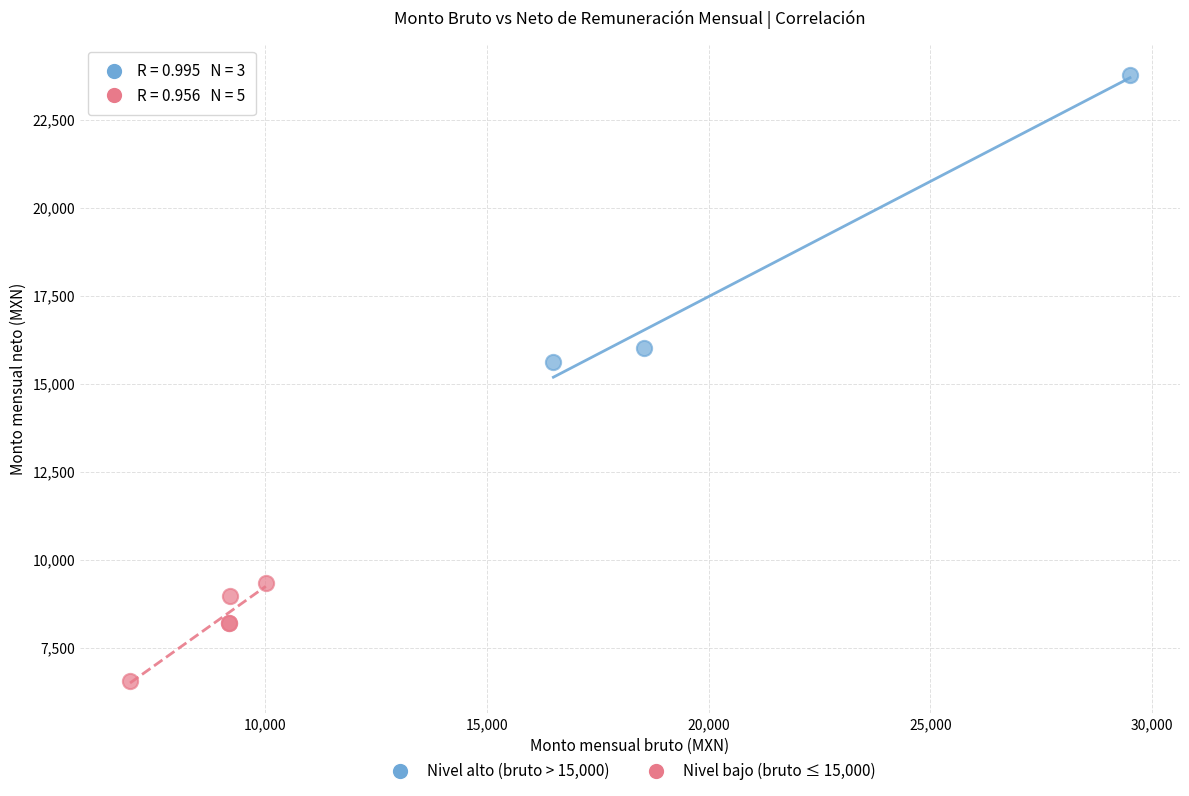

What are all the series names shown in the legend?

Nivel alto (bruto > 15,000), Nivel bajo (bruto ≤ 15,000)